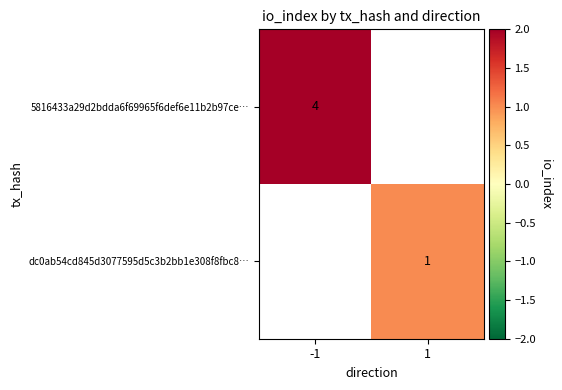

The value of dc0ab54cd845d3077595d5c3b2bb1e308f8fbc8… at 1 is 1. True or false?

True